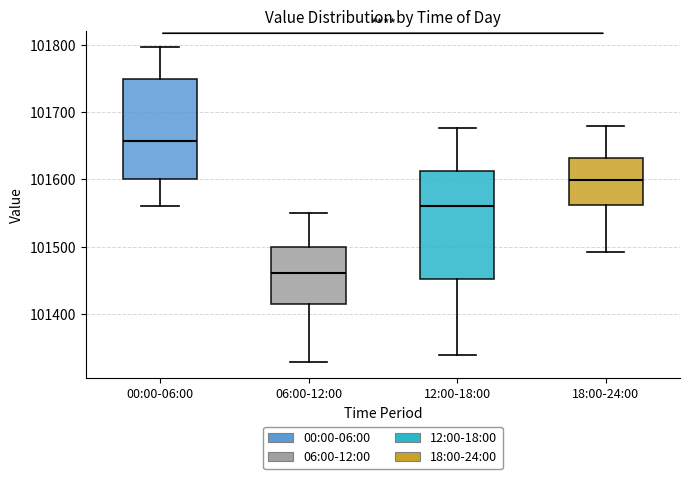

Reading left to right, transcribe this box plot: for each box, give where its median line is, the range the box spans, and where its two whiskers end, as read against the y-axis. The values are not printed on the chart, so give them approximately, as read against the axis.

00:00-06:00: median 101660, box 101600 to 101750, whiskers 101560 to 101800
06:00-12:00: median 101460, box 101420 to 101500, whiskers 101330 to 101550
12:00-18:00: median 101560, box 101450 to 101610, whiskers 101340 to 101680
18:00-24:00: median 101600, box 101560 to 101630, whiskers 101490 to 101680